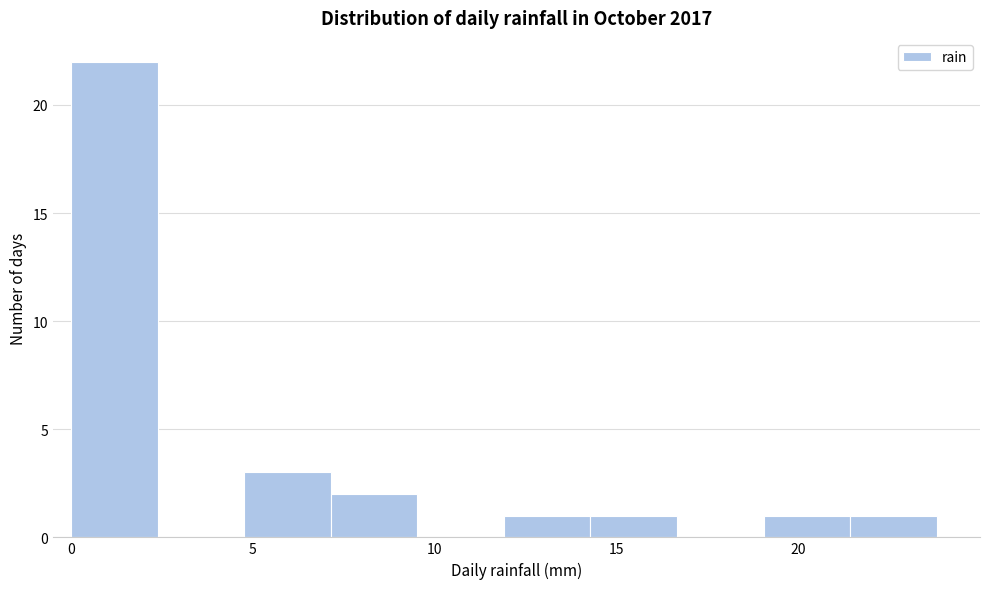

Reading left to right, transcribe this chart: for each bar, give the range it covers on the x-axis and its height. Neither the bar edges nor the heights are printed on the chart, so give them approximately, as read against the axes.

0.0 to 2.5: 22
2.5 to 5.0: 0
5.0 to 7.0: 3
7.0 to 9.5: 2
9.5 to 12.0: 0
12.0 to 14.5: 1
14.5 to 16.5: 1
16.5 to 19.0: 0
19.0 to 21.5: 1
21.5 to 24.0: 1